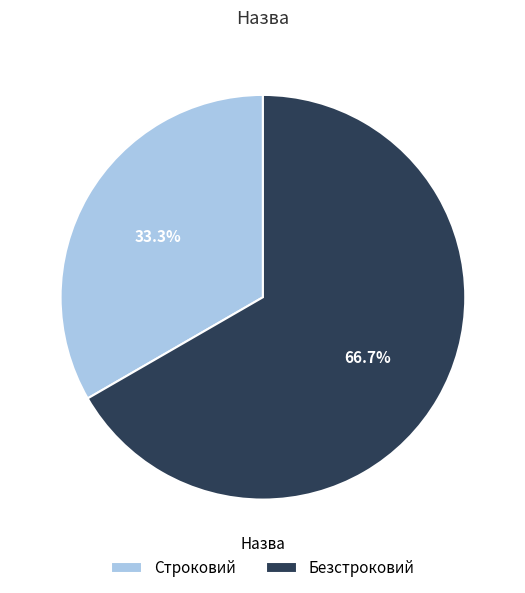

Is Строковий the majority of the pie?

No